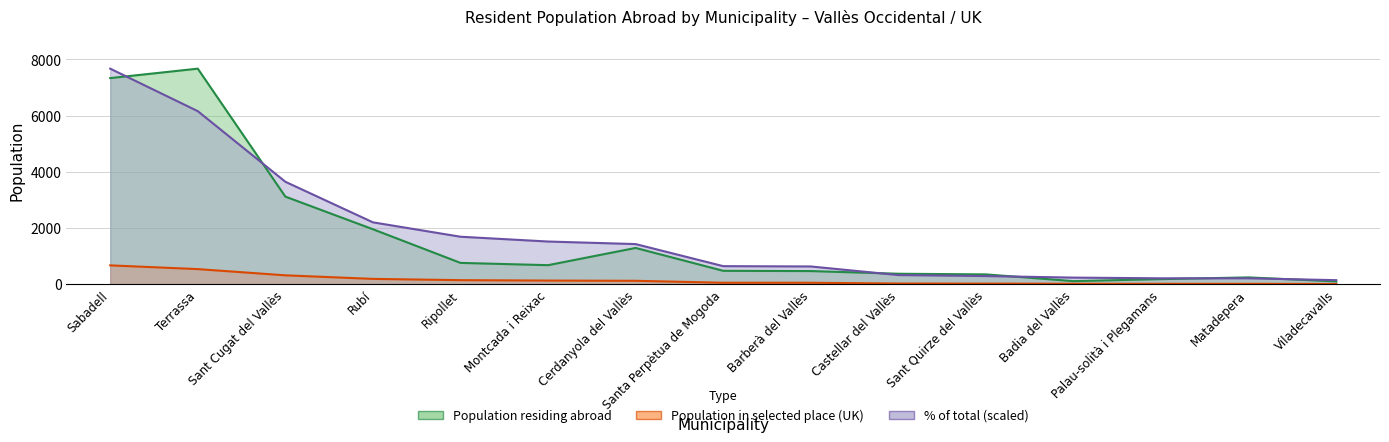

What is the label of the 13th point from the right?

Sant Cugat del Vallès